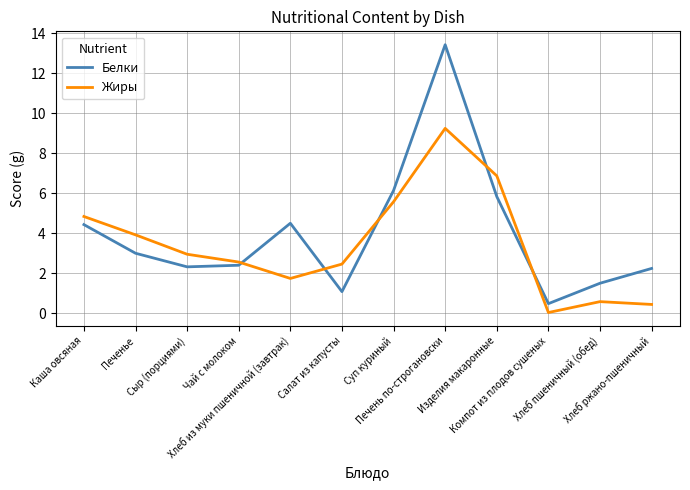

Which series has the widest spread of values?

Белки